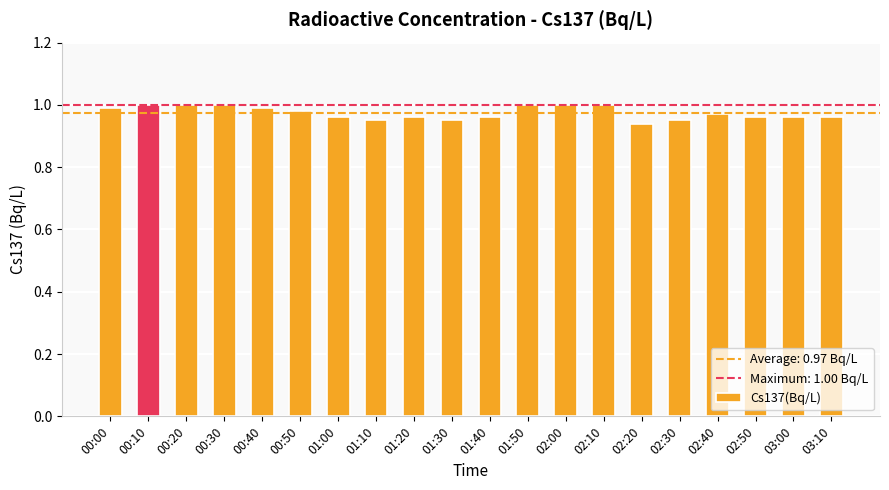

What position from the right is 00:20?

18